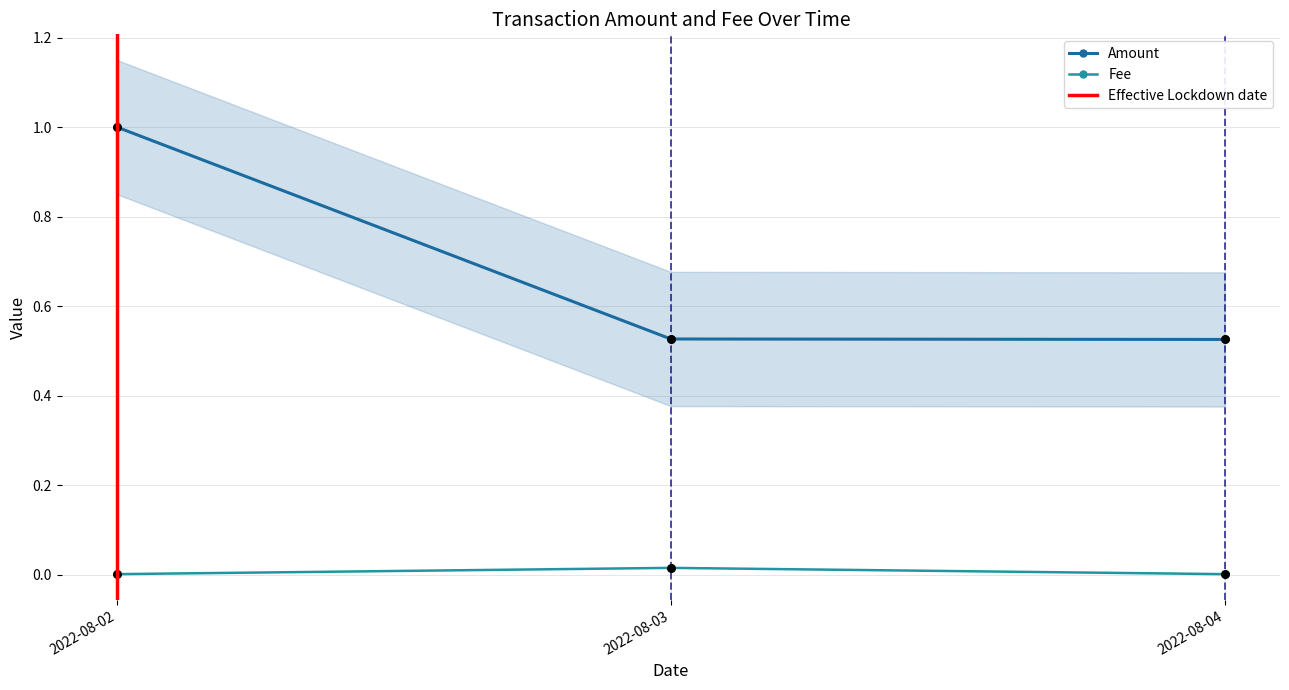

Which series contains the lowest Y value?

Fee